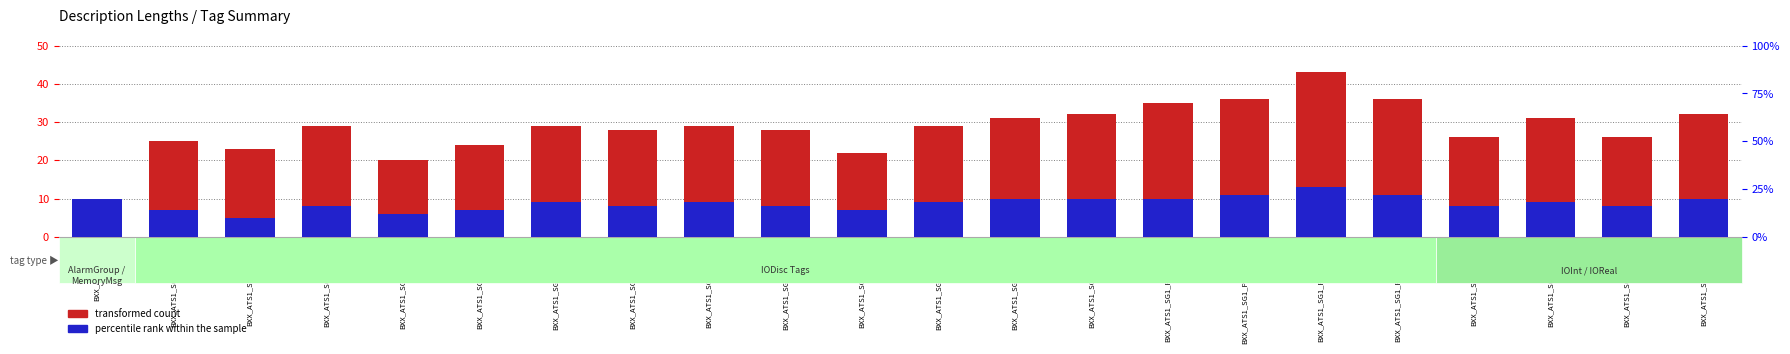

What value does the percentile rank within the sample series have at BXX_ATS1_SG1_PB_AE?

10